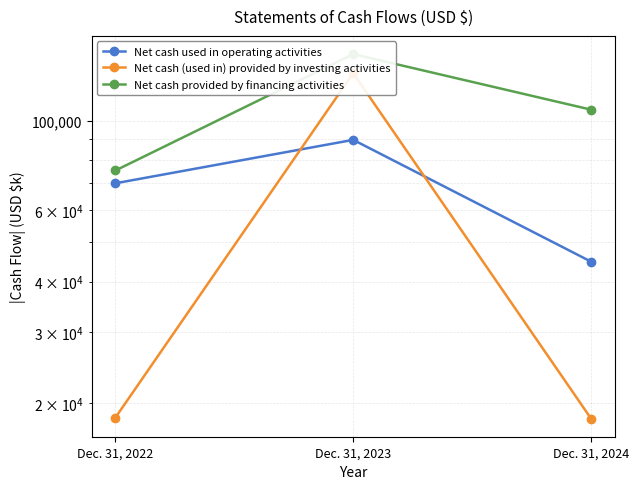

Reading left to right, list all the values displayed in this chart.

Net cash used in operating activities: Dec. 31, 2022=70044	Dec. 31, 2023=89717	Dec. 31, 2024=44809
Net cash (used in) provided by investing activities: Dec. 31, 2022=18415	Dec. 31, 2023=131248	Dec. 31, 2024=18318
Net cash provided by financing activities: Dec. 31, 2022=75341	Dec. 31, 2023=146295	Dec. 31, 2024=106589